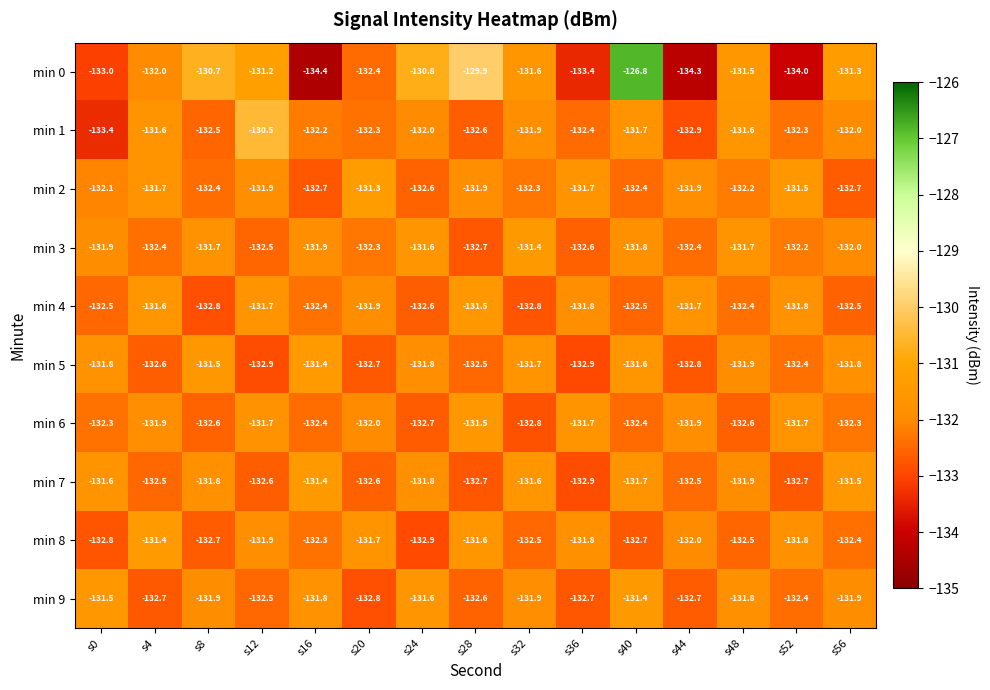

What is the minimum value shown in the chart?

-134.4